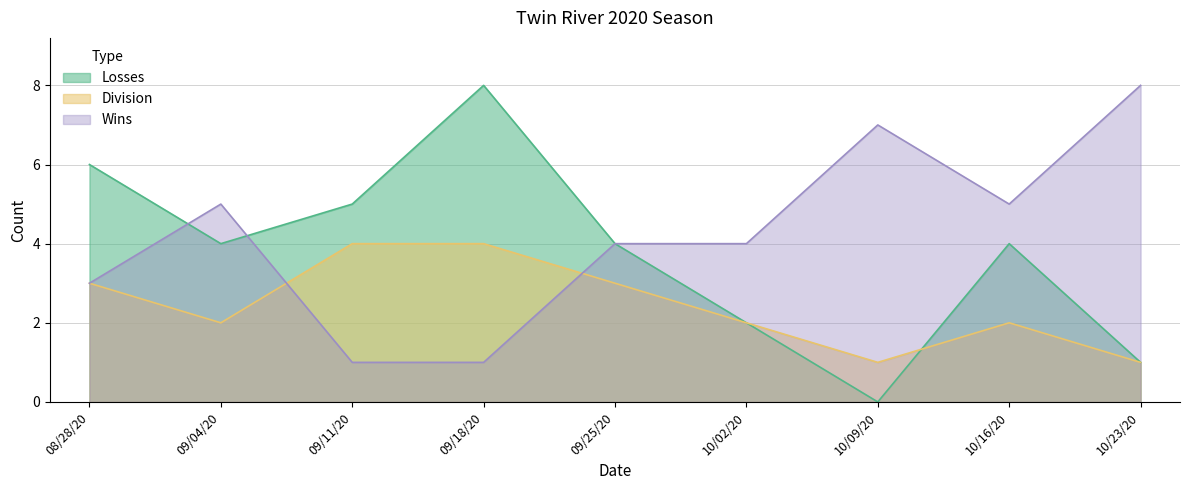

What is the spread (max minus min) of values at 09/11/20?

4